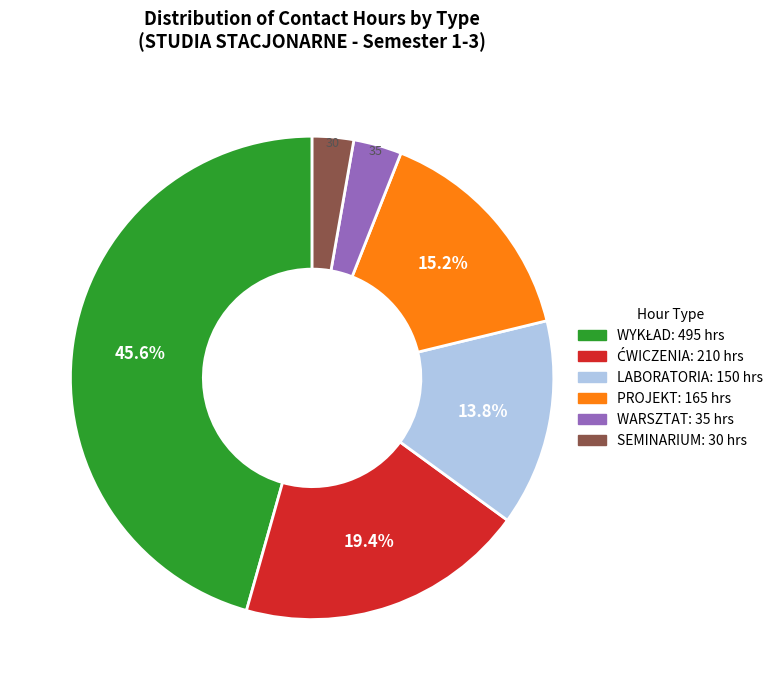

Does any single category account for the majority?

No